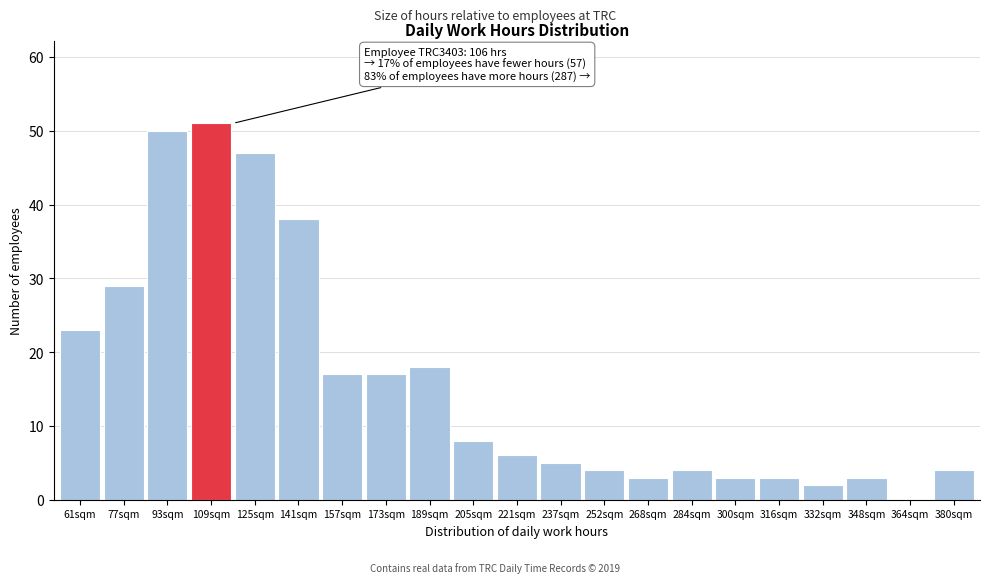

Reading right to left, transcribe all the data shown in this chart.

380sqm=4	364sqm=0	348sqm=3	332sqm=2	316sqm=3	300sqm=3	284sqm=4	268sqm=3	252sqm=4	237sqm=5	221sqm=6	205sqm=8	189sqm=18	173sqm=17	157sqm=17	141sqm=38	125sqm=47	109sqm=51	93sqm=50	77sqm=29	61sqm=23